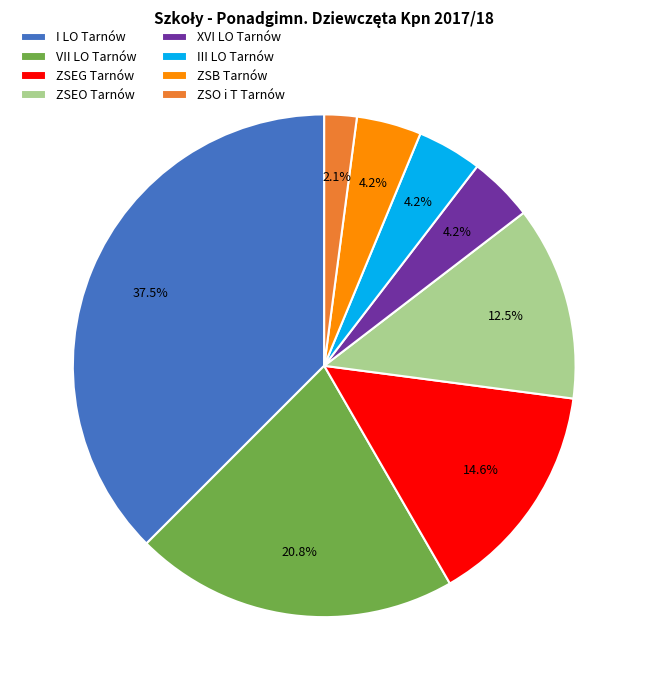

Which category has the biggest portion of the pie?

I LO Tarnów